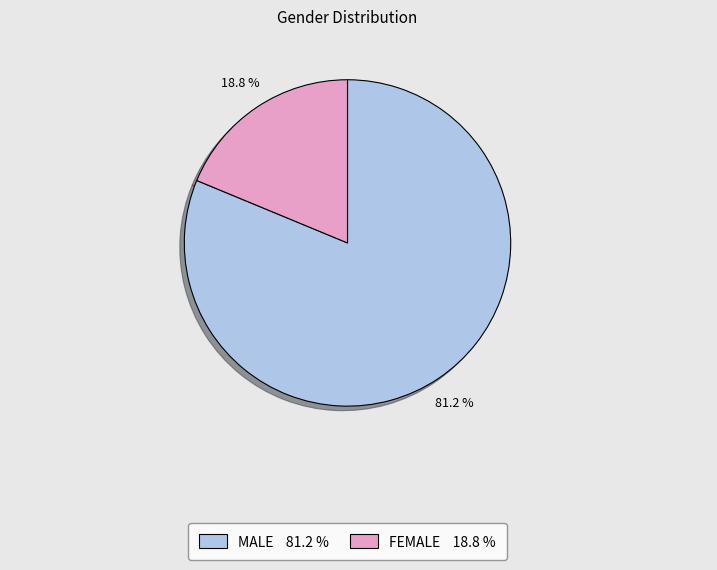

Which has a higher value, FEMALE or MALE?

MALE